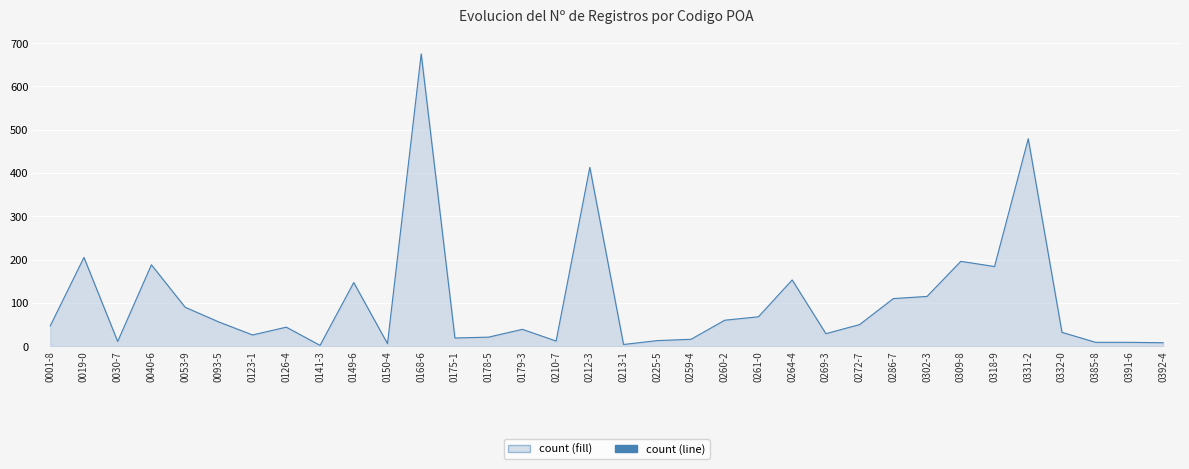

Reading right to left, extract all data points from this chart.

0392-4=8	0391-6=9	0385-8=9	0332-0=32	0331-2=479	0318-9=184	0309-8=196	0302-3=115	0286-7=110	0272-7=50	0269-3=29	0264-4=153	0261-0=68	0260-2=60	0259-4=16	0225-5=13	0213-1=4	0212-3=413	0210-7=12	0179-3=39	0178-5=21	0175-1=19	0168-6=675	0150-4=6	0149-6=147	0141-3=2	0126-4=44	0123-1=26	0093-5=56	0053-9=90	0040-6=188	0030-7=11	0019-0=205	0001-8=47